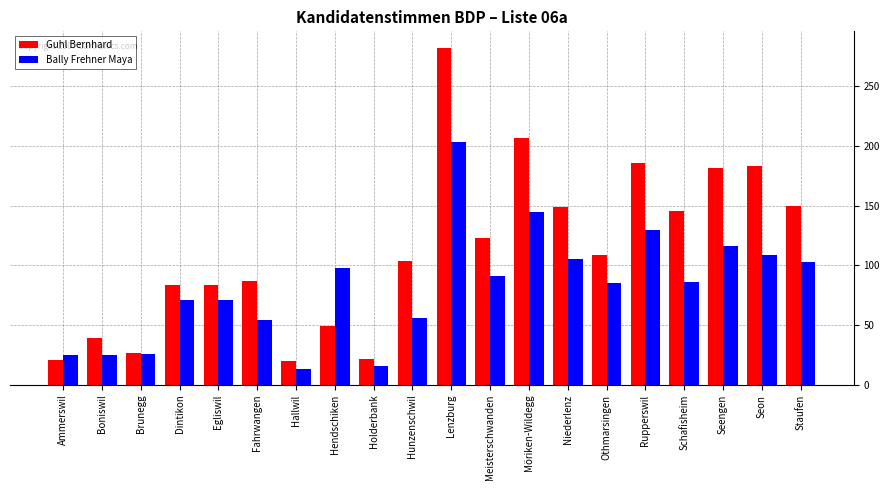

What is the average value of the Guhl Bernhard series?

113